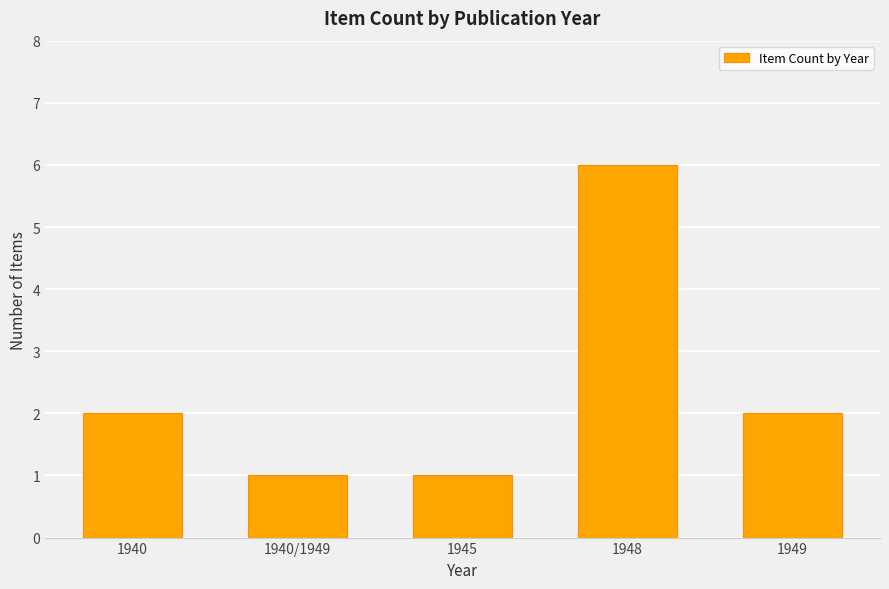

Which has a higher value, 1945 or 1948?

1948